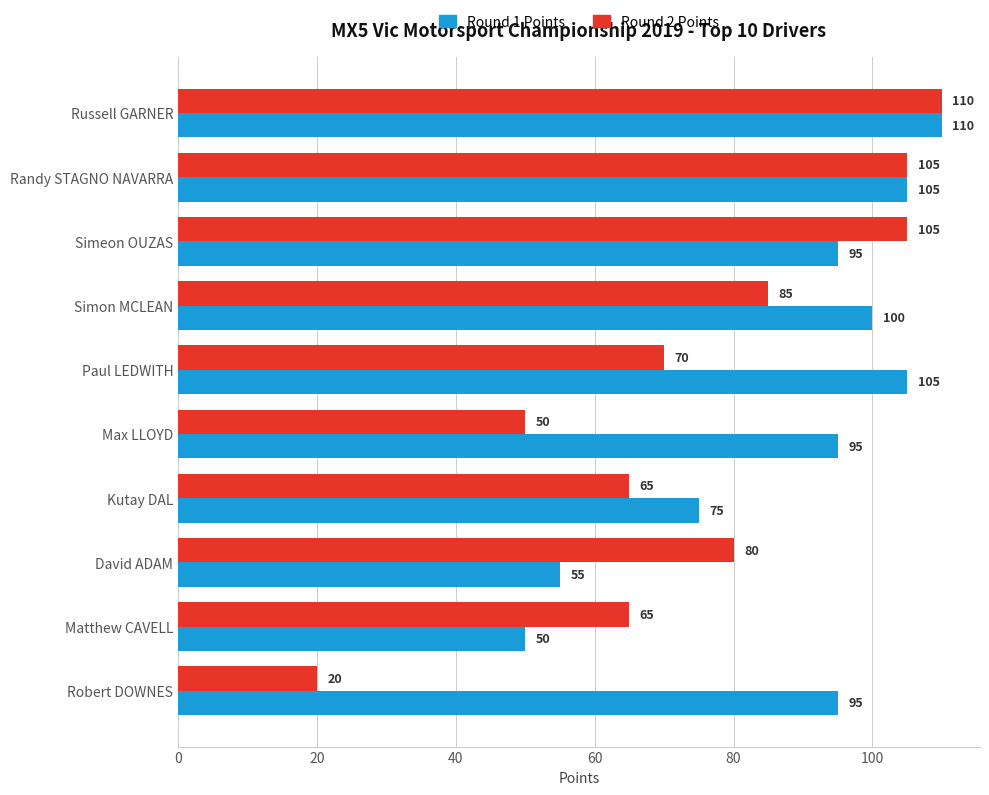

What is the total value across all series at Matthew CAVELL?

115